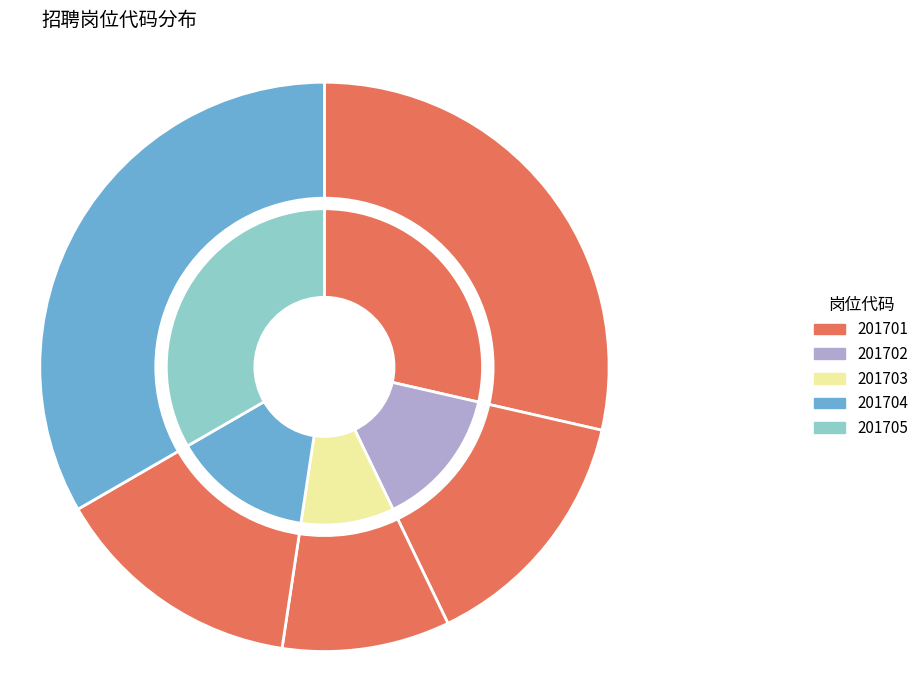

The 201705 slice represents 33% of the pie. True or false?

True